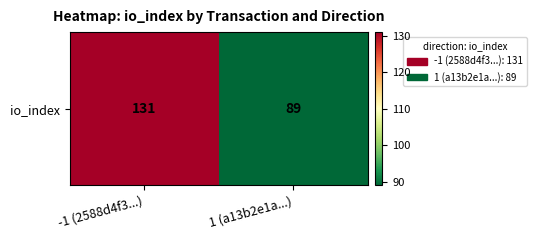

Rank the categories by value from lowest to highest.

1 (a13b2e1a...), -1 (2588d4f3...)